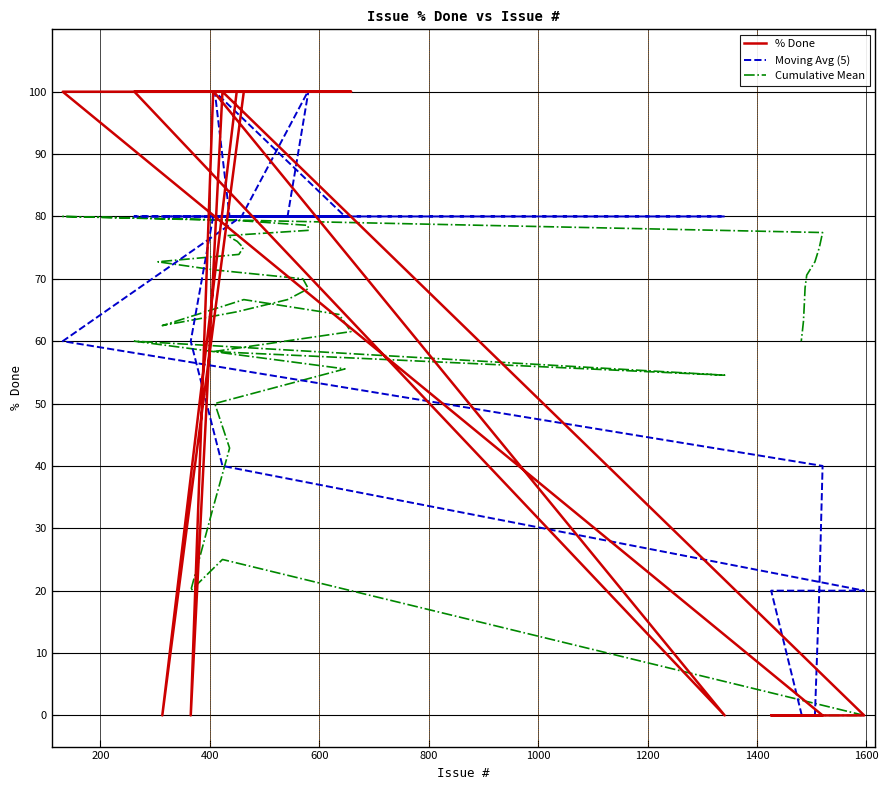

Which series has the largest total across all categories?

% Done